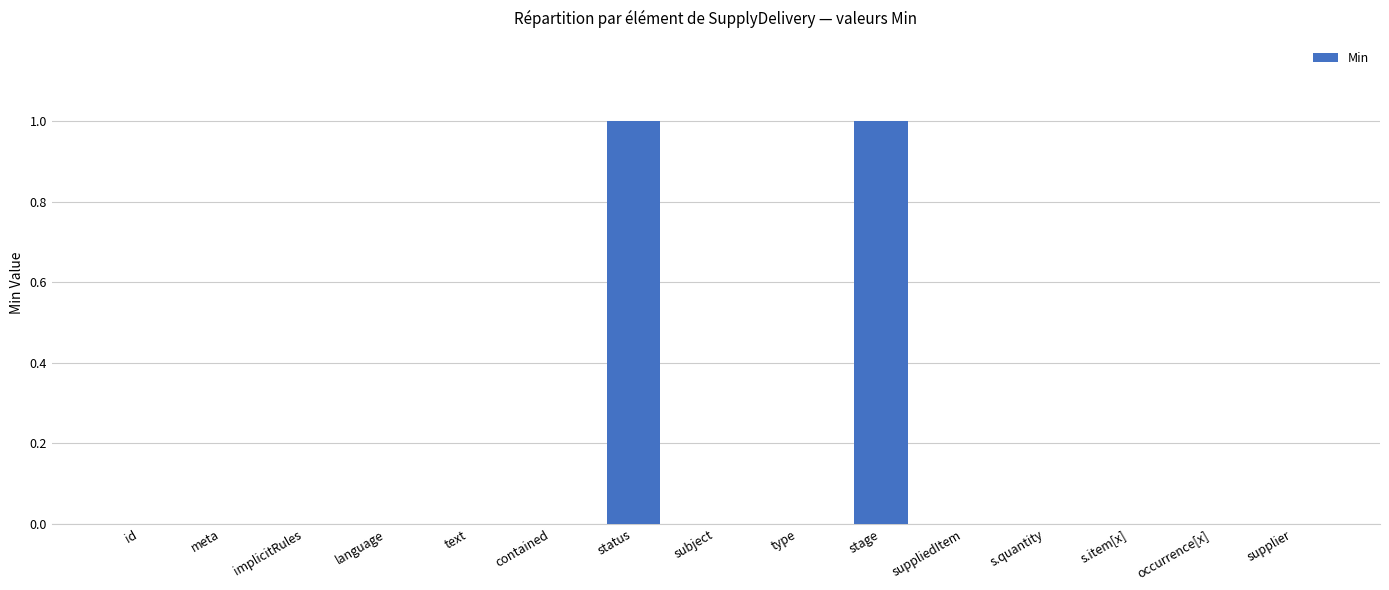

What is the change in value from subject to stage?

+1